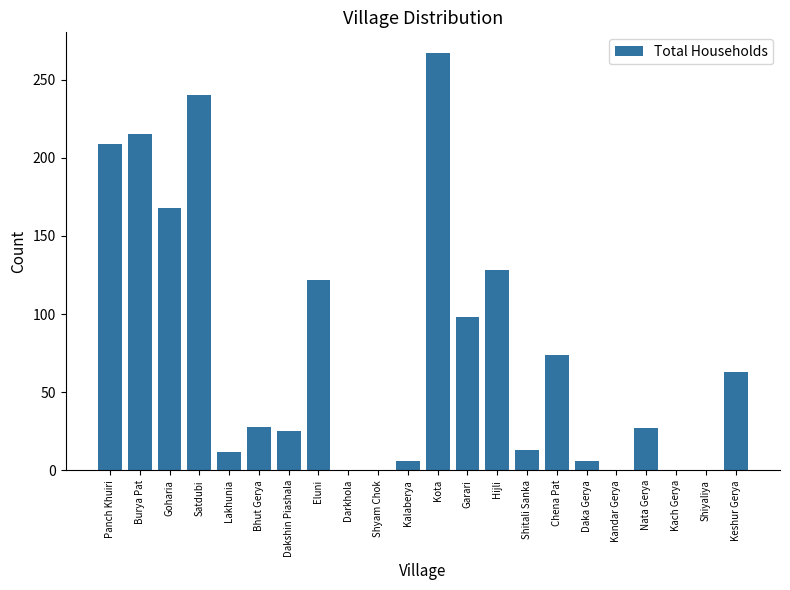

What is the sum of all values?

1701